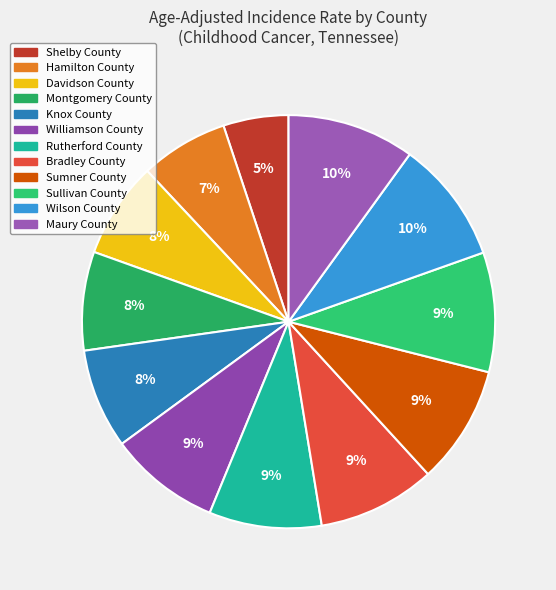

To the nearest percent, what is the average slice percentage?

8%